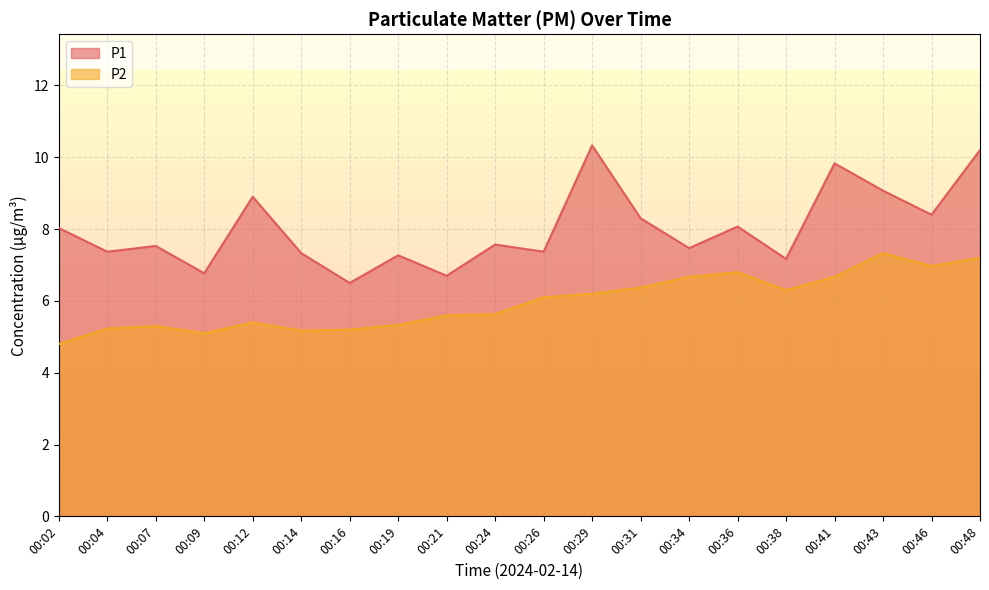

How many values in the P2 series exceed 6?

10